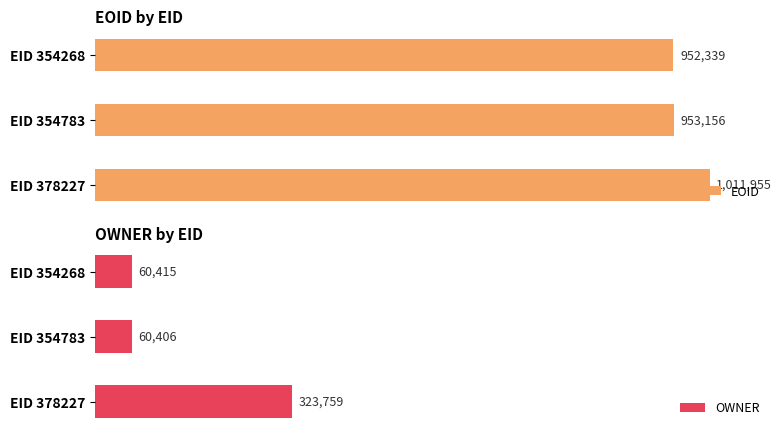

What is the lowest value of the EOID series?

952339